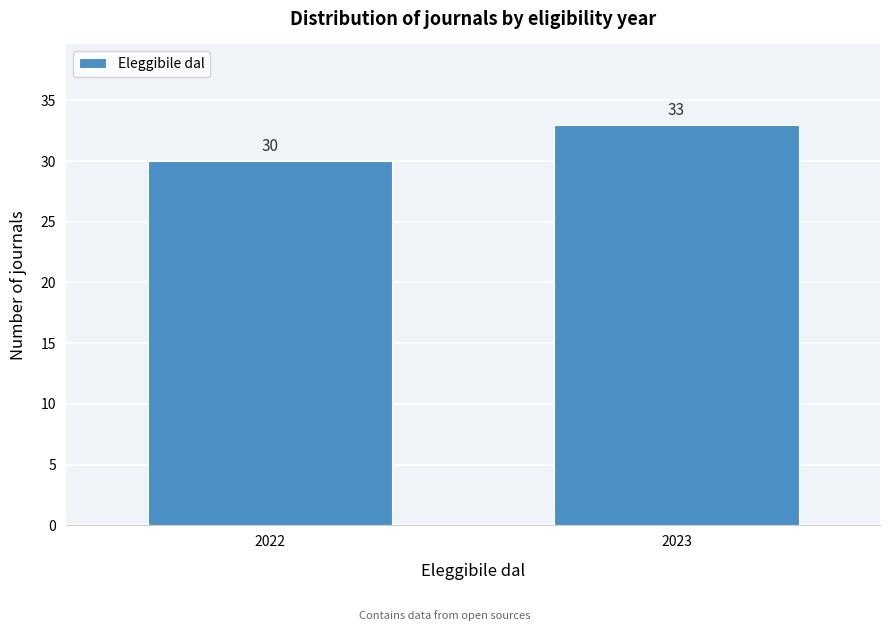

Reading right to left, list all the values displayed in this chart.

33	30